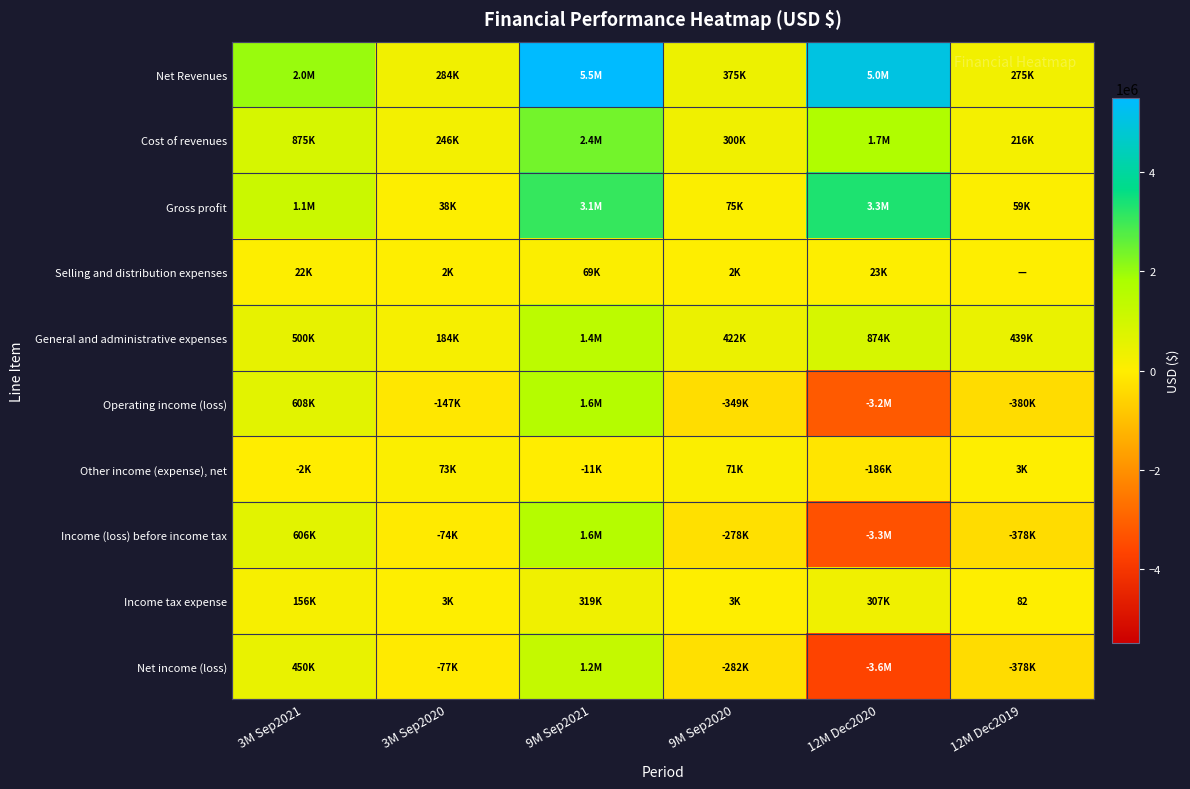

At 3M Sep2021, list the series in order from largest to smallest.

Net Revenues, Gross profit, Cost of revenues, Operating income (loss), Income (loss) before income tax, General and administrative expenses, Net income (loss), Income tax expense, Selling and distribution expenses, Other income (expense), net